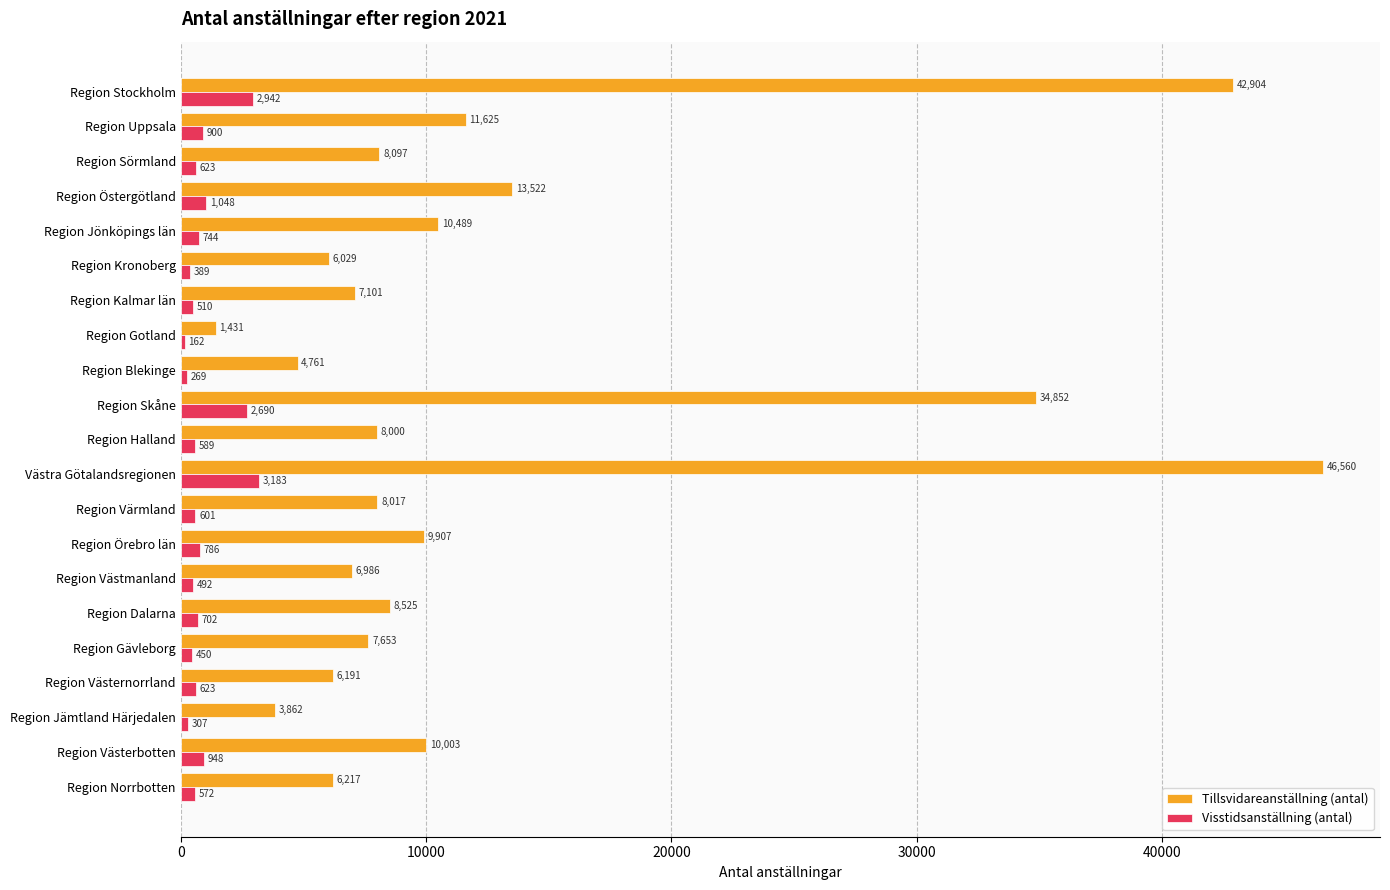

What is the difference between the maximum and minimum values in the Visstidsanställning (antal) series?

3021